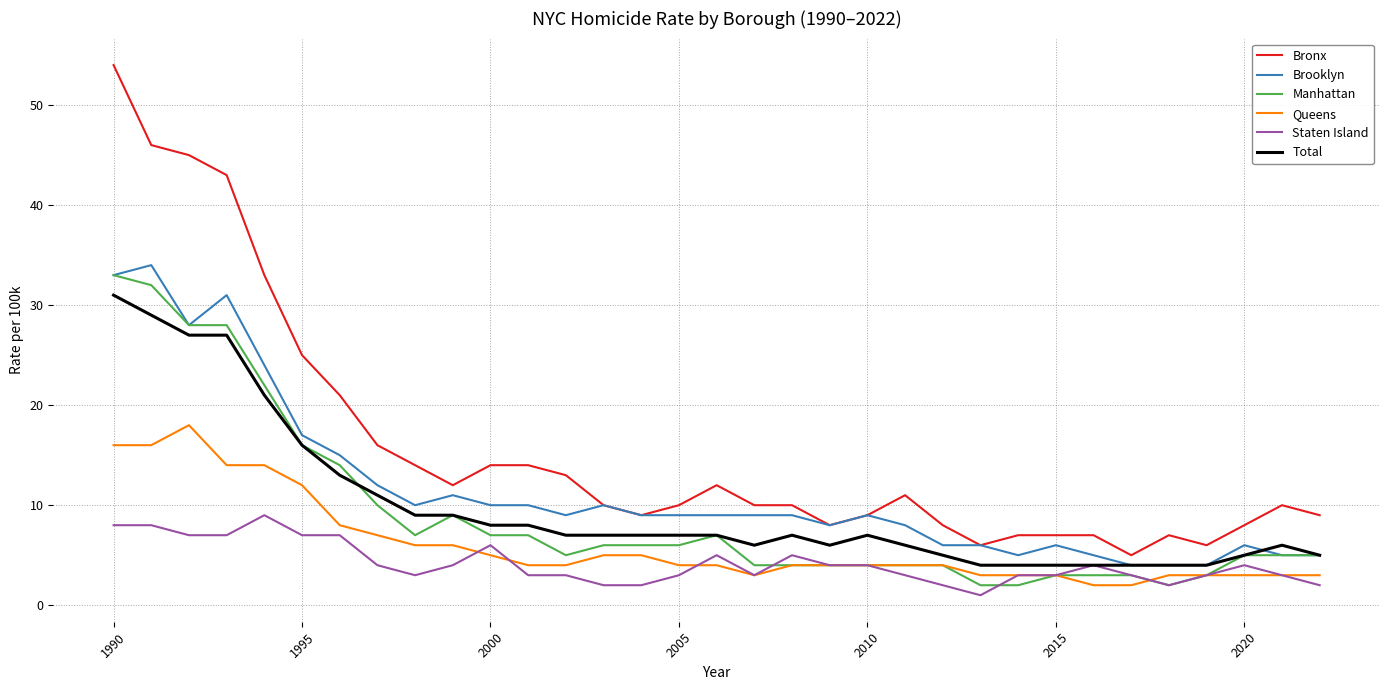

Which series has the widest spread of values?

Bronx